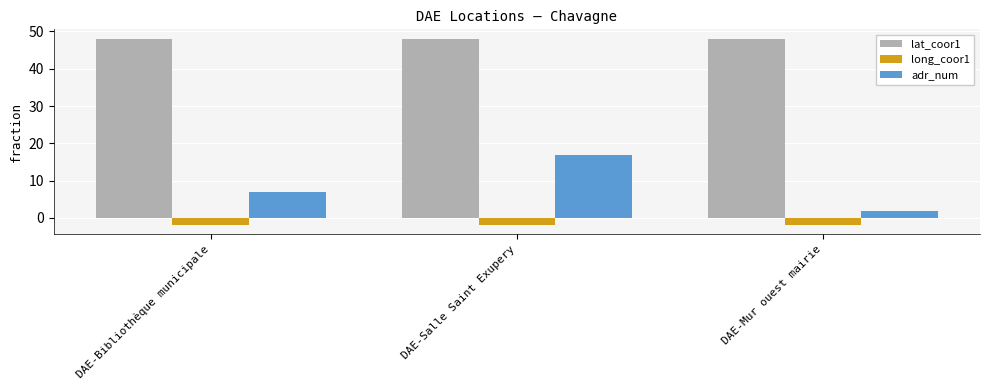

Is it true that lat_coor1 equals 48.1 at DAE-Mur ouest mairie?

True